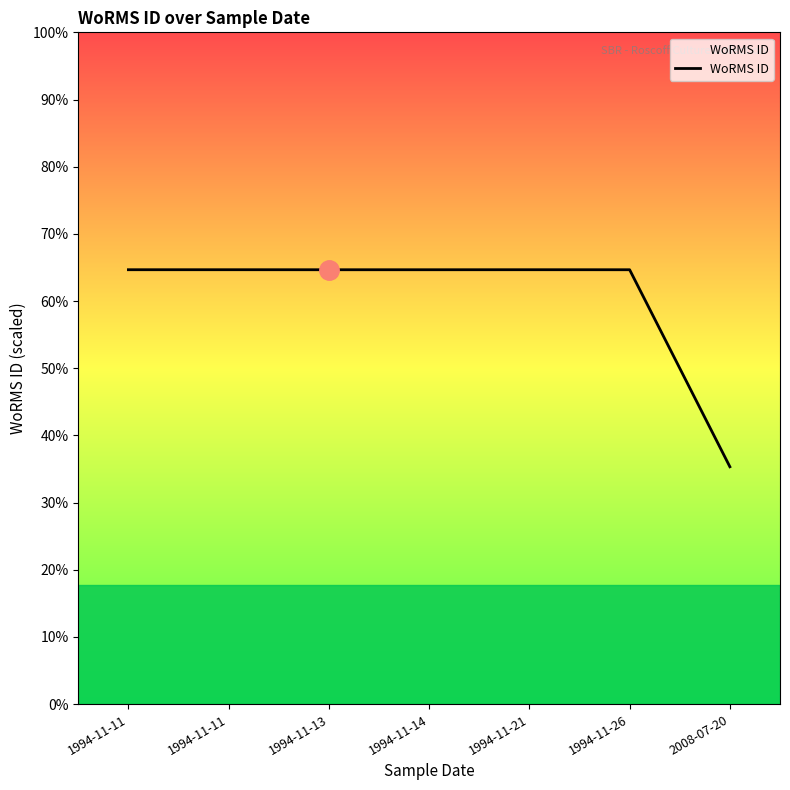

Does the chart have visible grid lines?

No